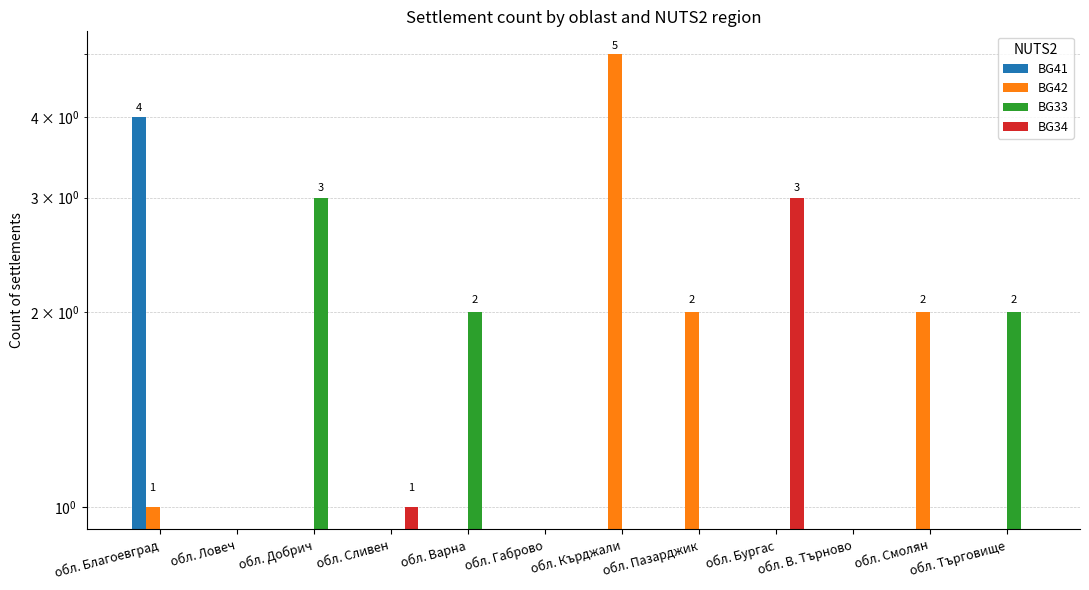

Which series has the largest range (max minus min)?

BG42